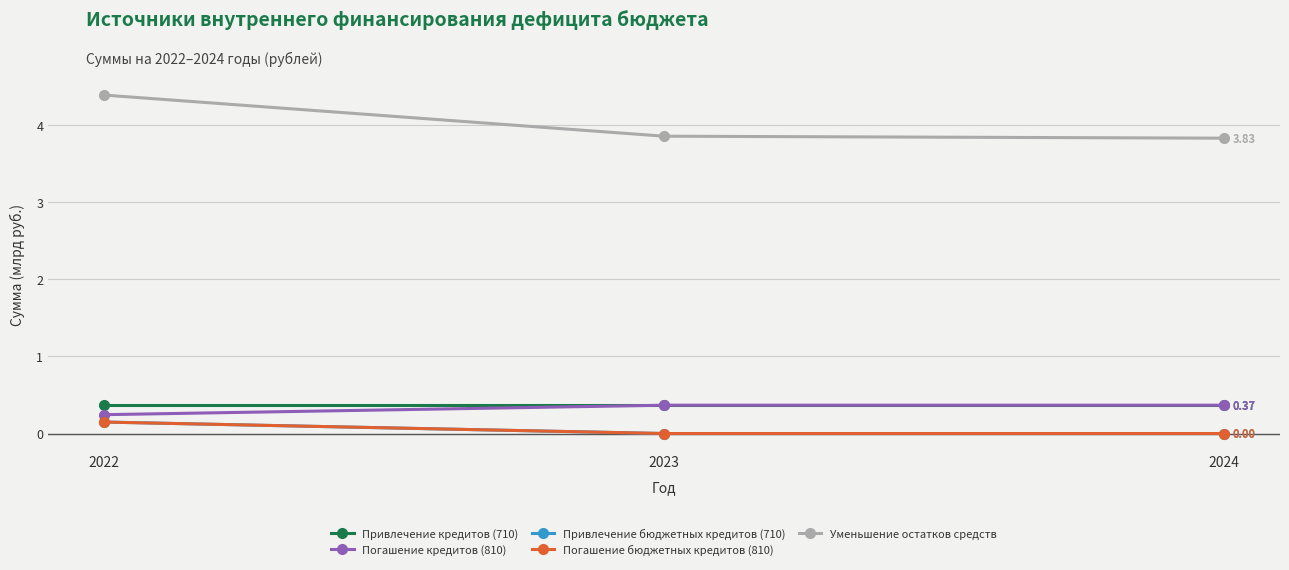

Does the chart have visible grid lines?

Yes